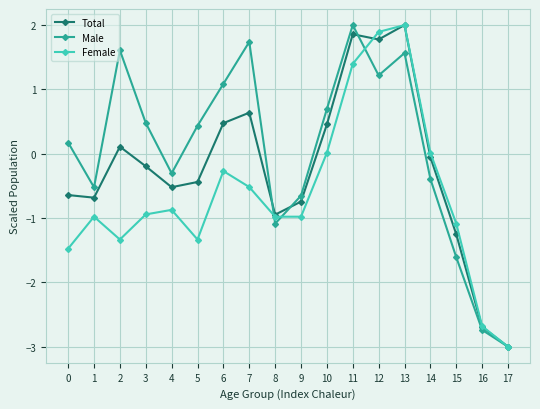

What is the difference between the highest and lowest values at 7?

2.3